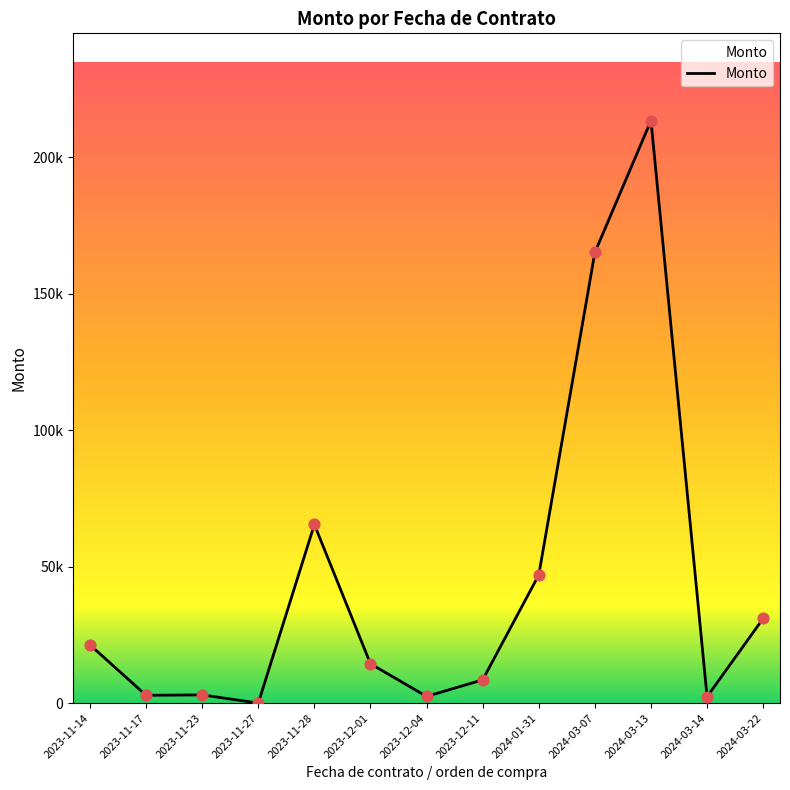

Does the chart have visible grid lines?

No